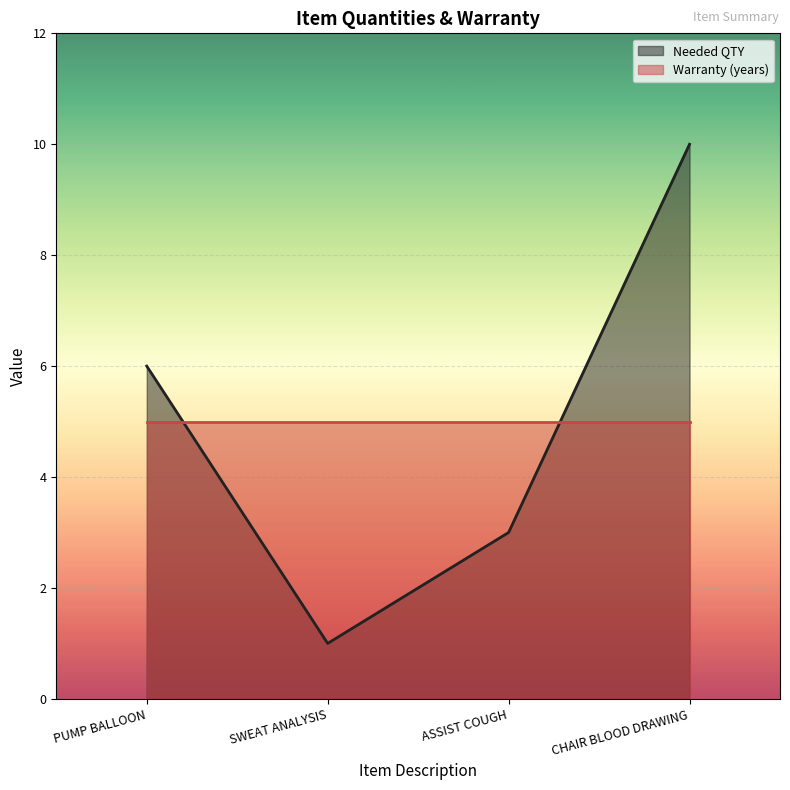

True or false: Warranty (years) has a value of 1 at PUMP BALLOON.

False